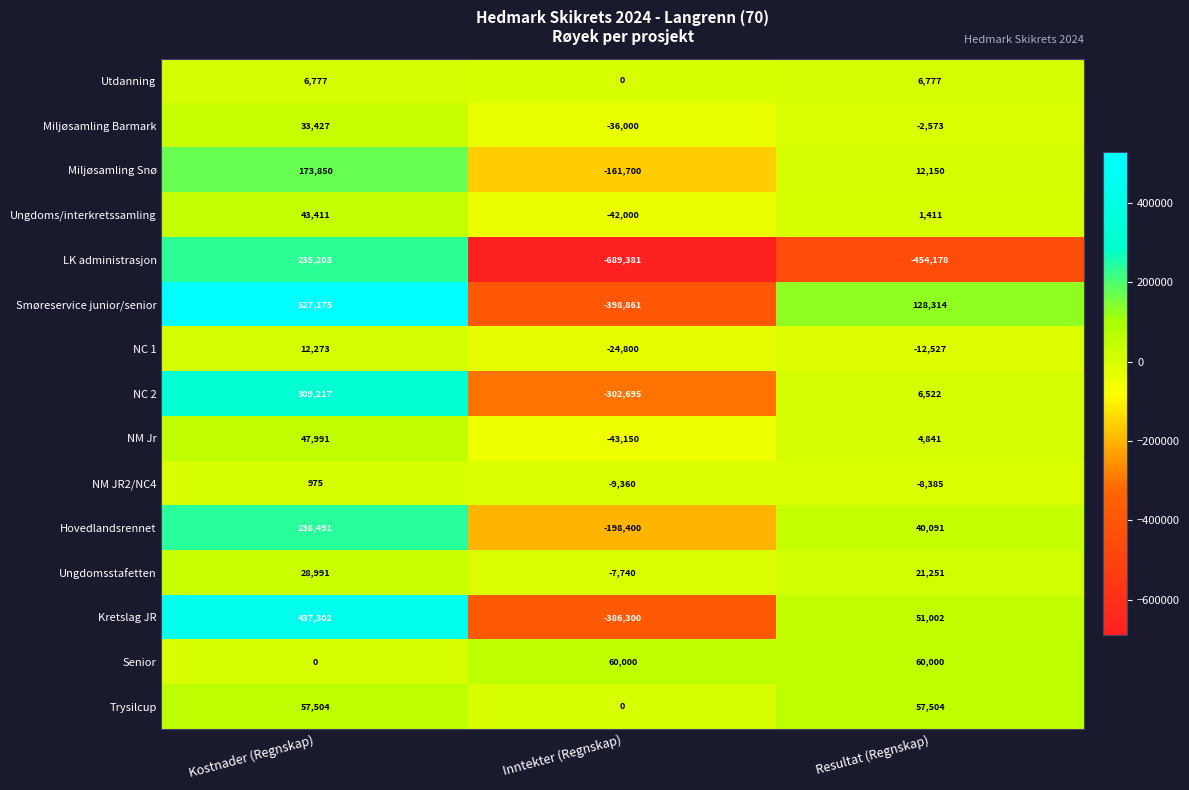

What is the difference between the NC 2 values at Kostnader (Regnskap) and Inntekter (Regnskap)?

611912